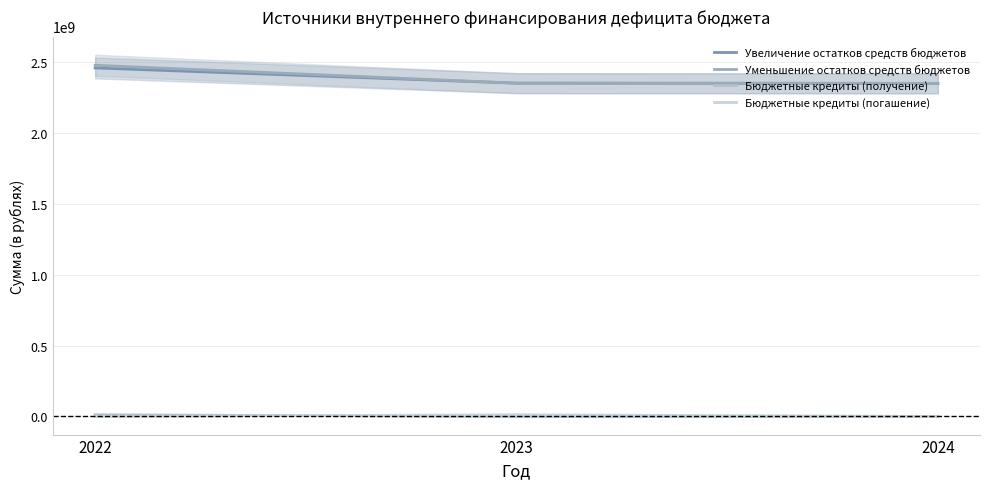

Reading left to right, transcribe all the data shown in this chart.

Увеличение остатков средств бюджетов: 2022=2458147872.0	2023=2350766692.0	2024=2349179302.0
Уменьшение остатков средств бюджетов: 2022=2477128384.2	2023=2350766692.0	2024=2349179302.0
Бюджетные кредиты (получение): 2022=12100000.0	2023=0.0	2024=0.0
Бюджетные кредиты (погашение): 2022=0.0	2023=12100000.0	2024=0.0